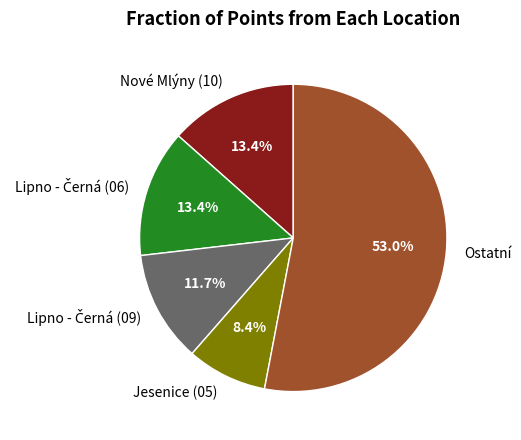

What is the smallest slice in the pie chart?

Jesenice (05)